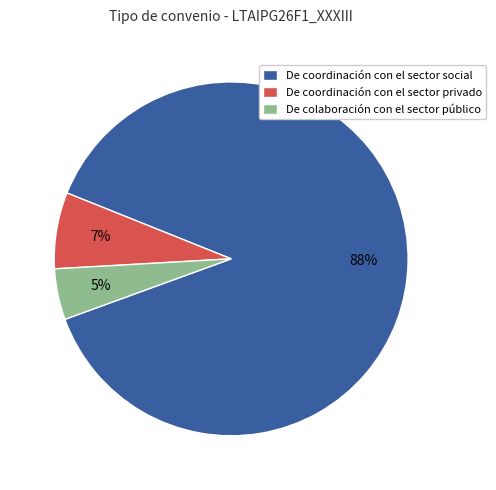

Do De coordinación con el sector social and De coordinación con el sector privado together represent more than half of the pie?

Yes